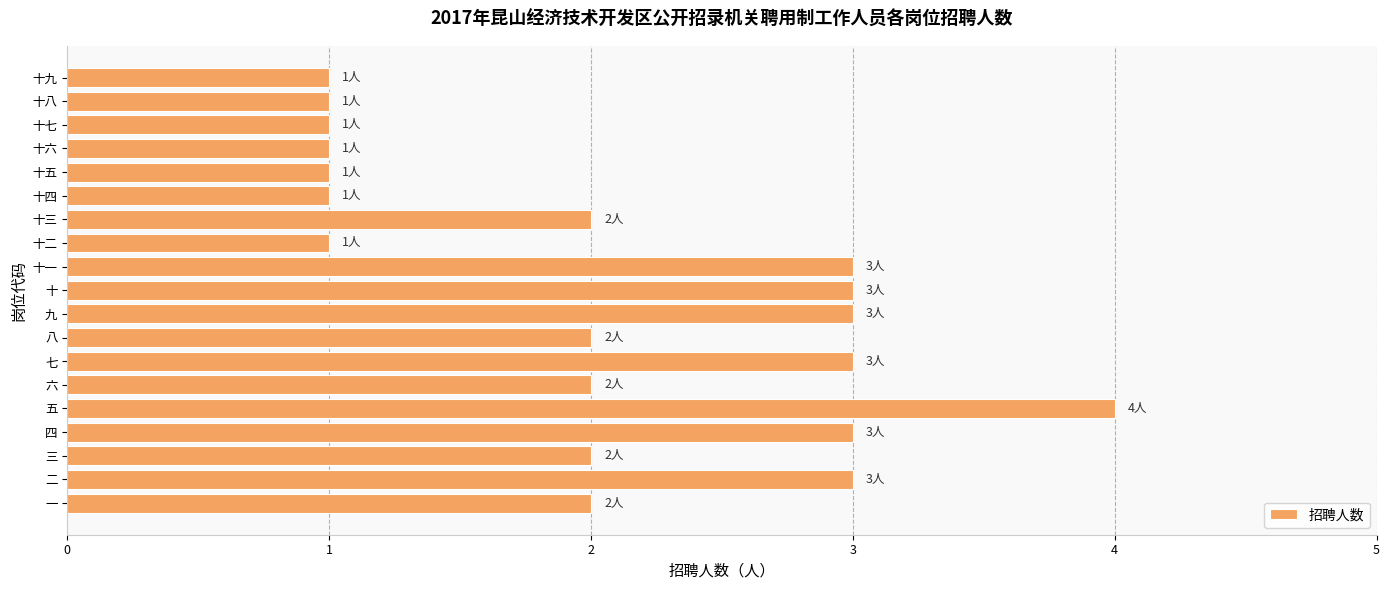

True or false: the data shows 0 at 十二.

False